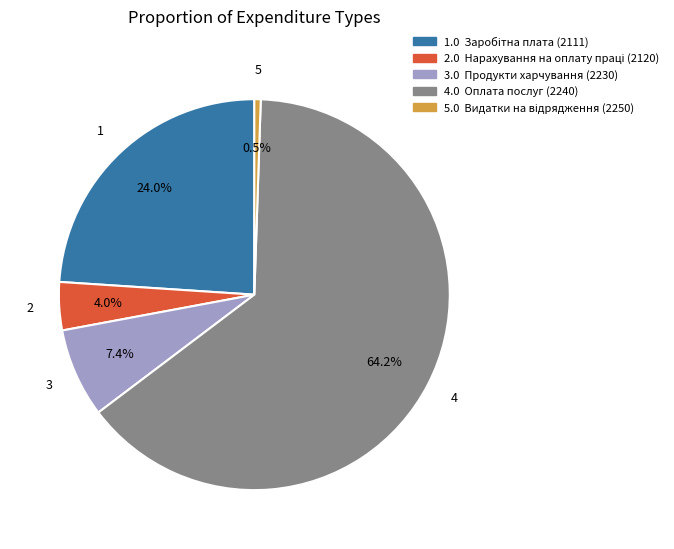

Is there a majority slice in this chart?

Yes